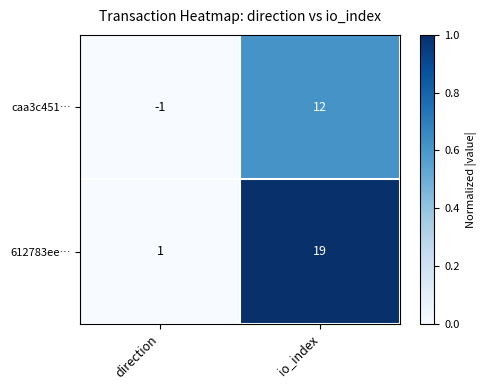

Where is caa3c451… nearest to the value 5?

direction